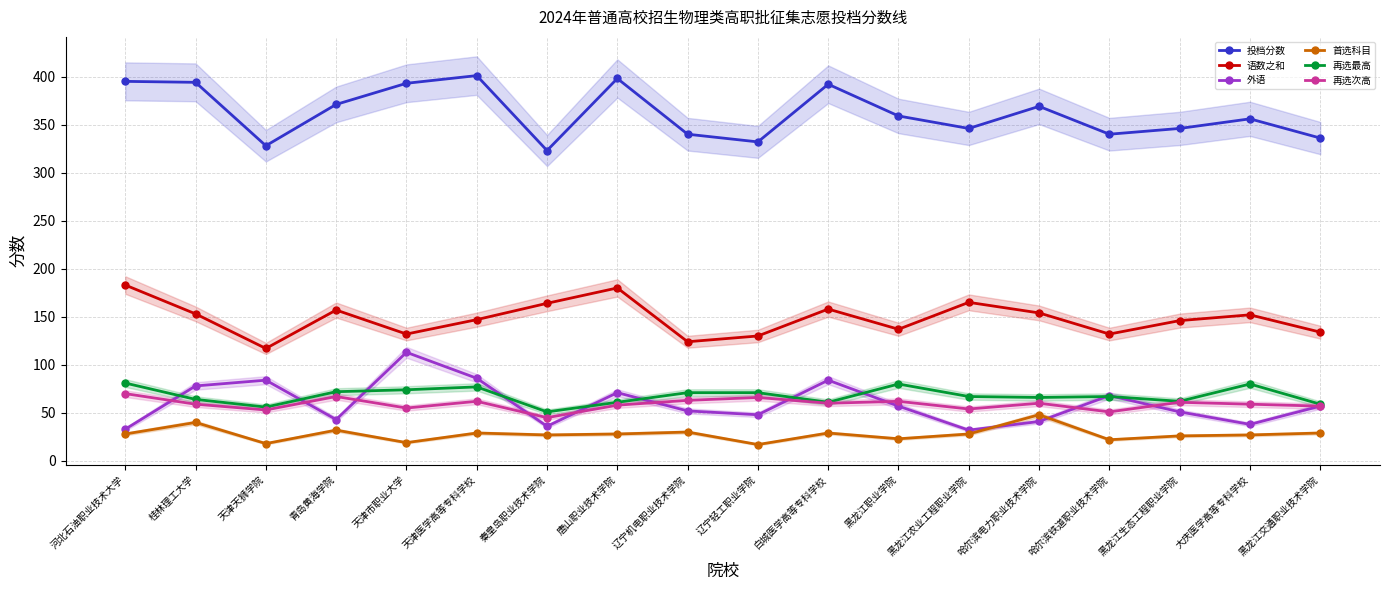

Is it true that 首选科目 equals 19 at 天津市职业大学?

True